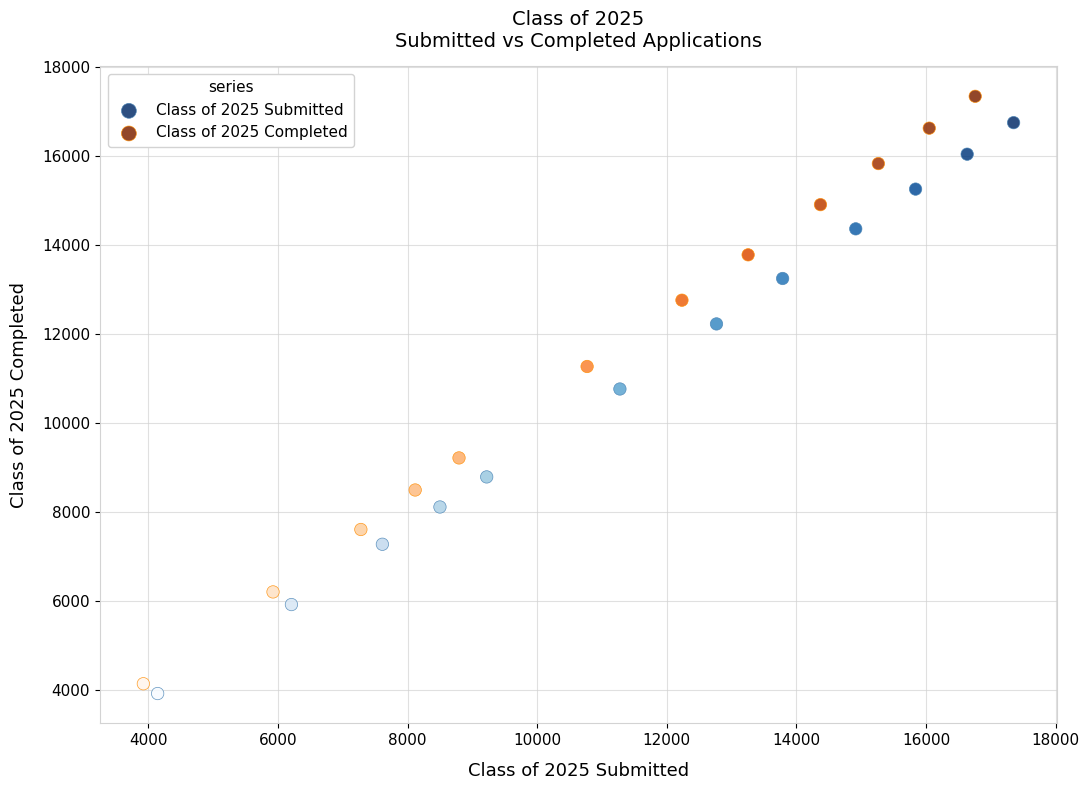

Which series contains the highest Y value?

Class of 2025 Completed